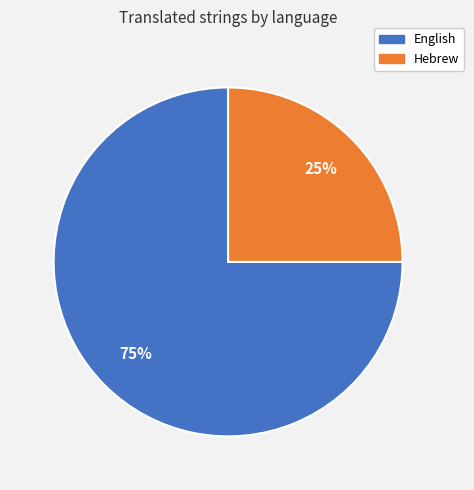

To the nearest percent, what portion does English represent?

75%